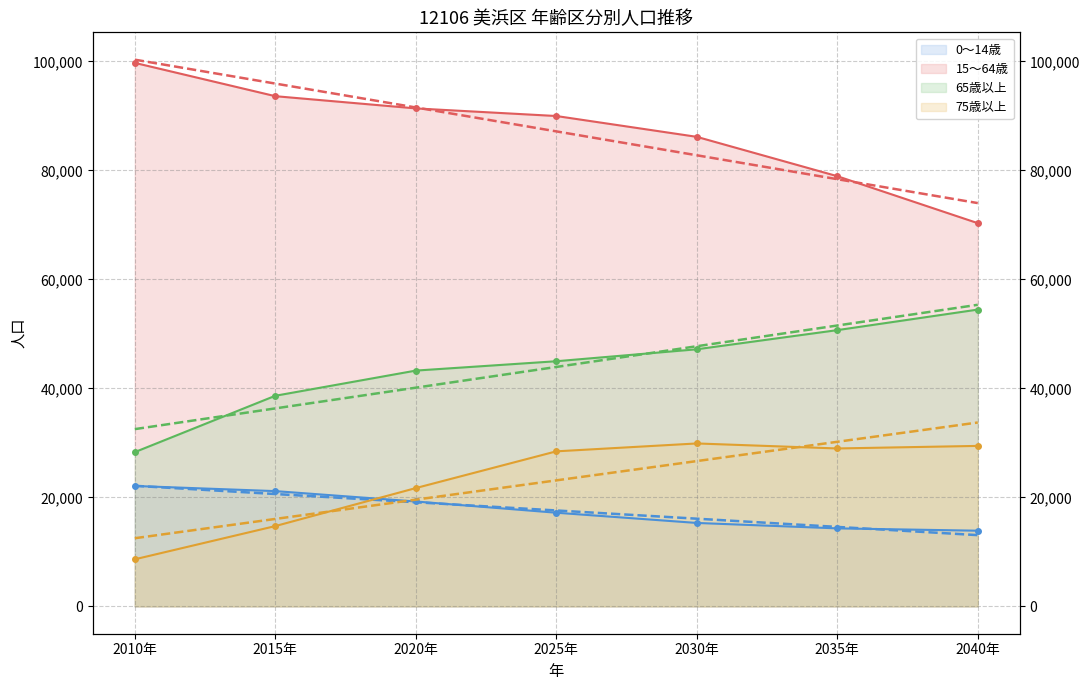

True or false: 75歳以上 and 65歳以上 cross at least once.

False